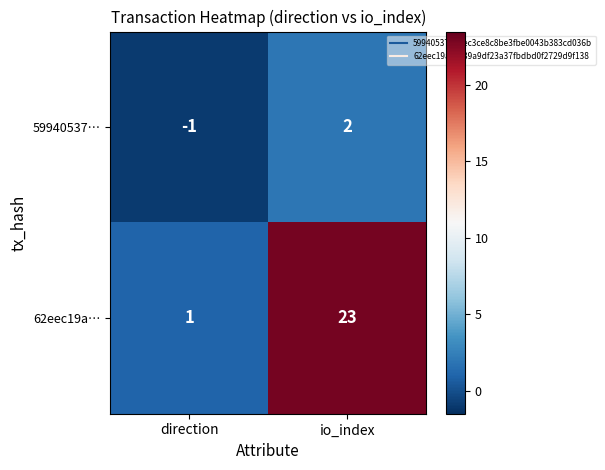

The value of 59940537… at io_index is 1. True or false?

False